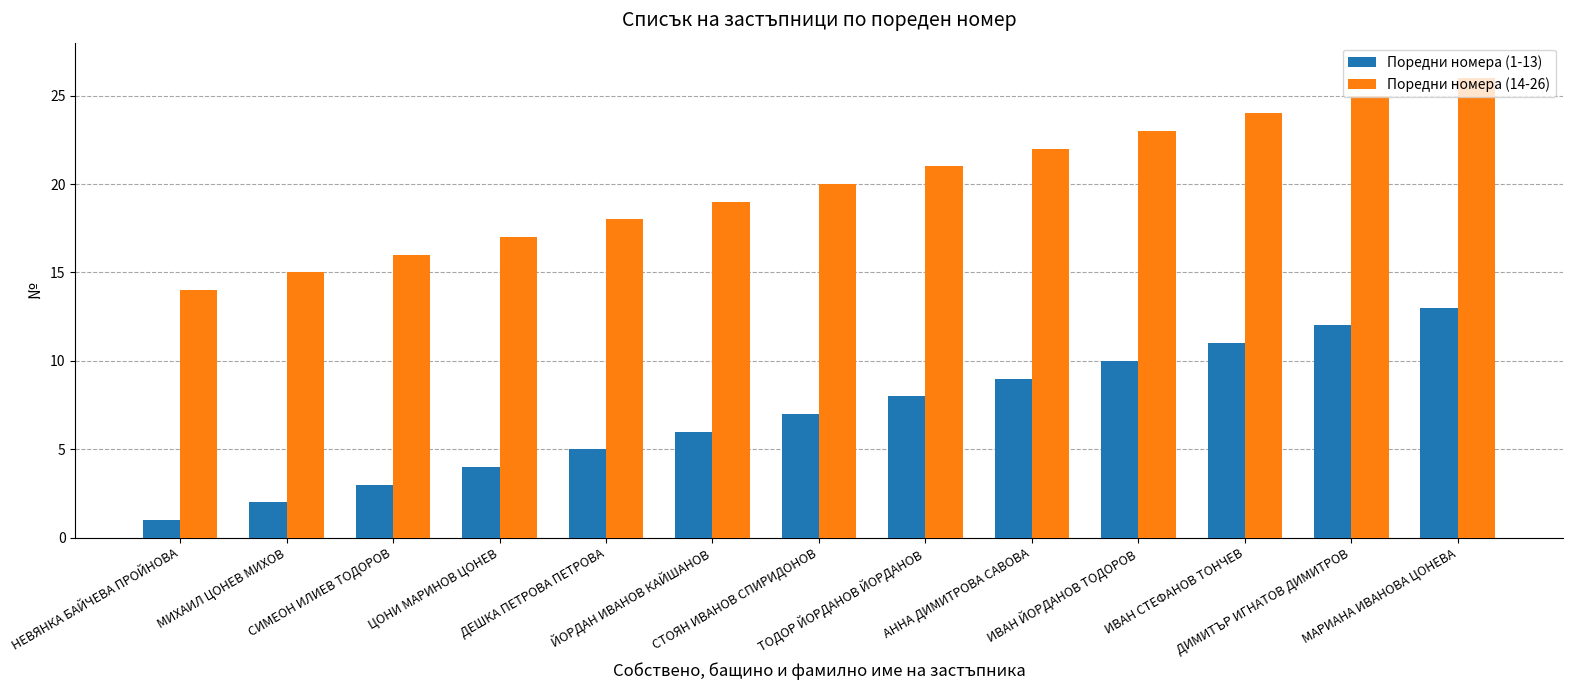

True or false: Поредни номера (1-13) has a value of 10 at ИВАН ЙОРДАНОВ ТОДОРОВ.

True